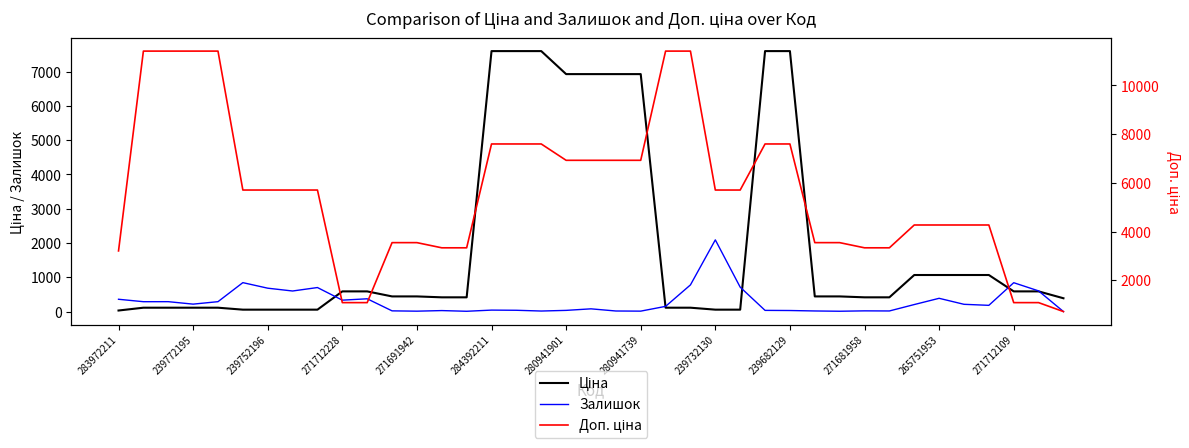

Reading right to left, transcribe all the data shown in this chart.

Ціна: 389.3	589.9	589.9	1067.3	1067.3	1067.3	1067.3	416.6	416.6	443.1	443.1	7596.5	7596.5	57.0	57.0	114.1	114.1	6925.7	6925.7	6925.7	6925.7	7596.5	7596.5	7596.5	416.6	416.6	443.1	443.1	589.9	589.9	57.0	57.0	57.0	57.0	114.1	114.1	114.1	114.1	32.0
Залишок: 1.0	604.0	843.0	183.0	213.0	388.0	206.0	19.0	22.0	11.0	19.0	32.0	36.0	713.0	2092.0	779.0	153.0	14.0	18.0	81.0	36.0	17.0	39.0	44.0	10.0	30.0	13.0	22.0	374.0	334.0	702.0	601.0	683.0	845.0	290.0	218.0	290.0	289.0	360.0
Доп. ціна: 714.0	1081.7	1081.7	4269.4	4269.4	4269.4	4269.4	3332.5	3332.5	3545.0	3545.0	7596.5	7596.5	5705.0	5705.0	11410.0	11410.0	6925.7	6925.7	6925.7	6925.7	7596.5	7596.5	7596.5	3332.5	3332.5	3545.0	3545.0	1081.7	1081.7	5705.0	5705.0	5705.0	5705.0	11410.0	11410.0	11410.0	11410.0	3205.0